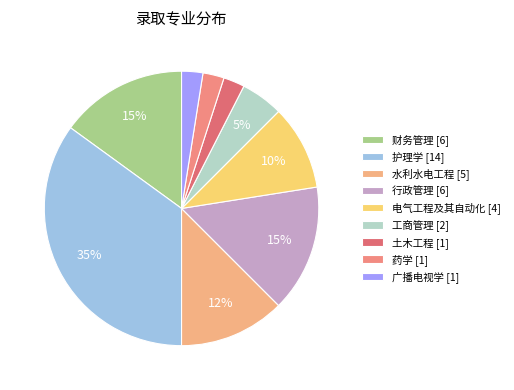

Which has a higher value, 行政管理 or 土木工程?

行政管理